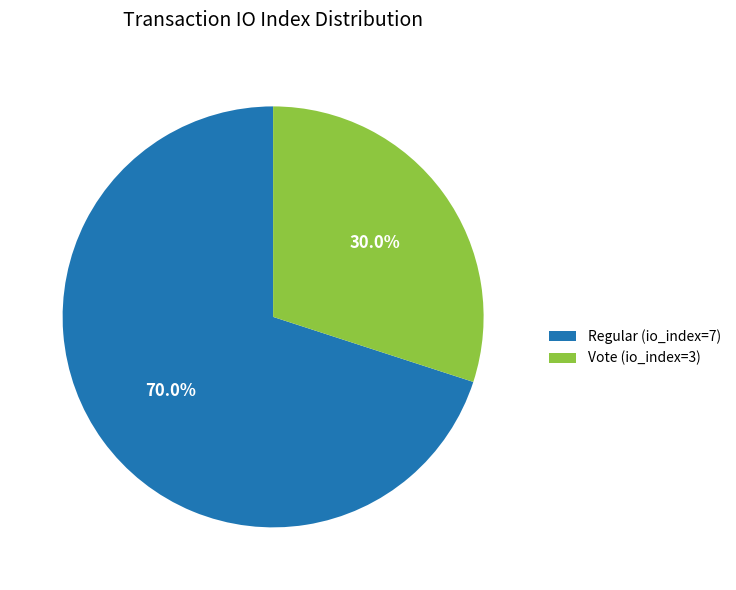

To the nearest percent, what is the average slice percentage?

50%